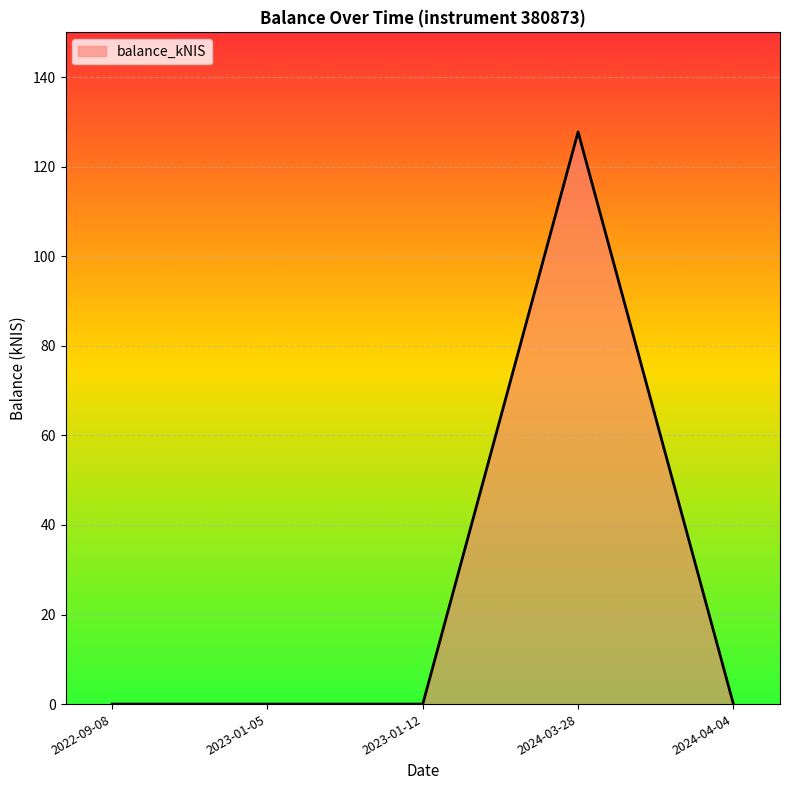

Which label corresponds to the largest value in the chart?

2024-03-28